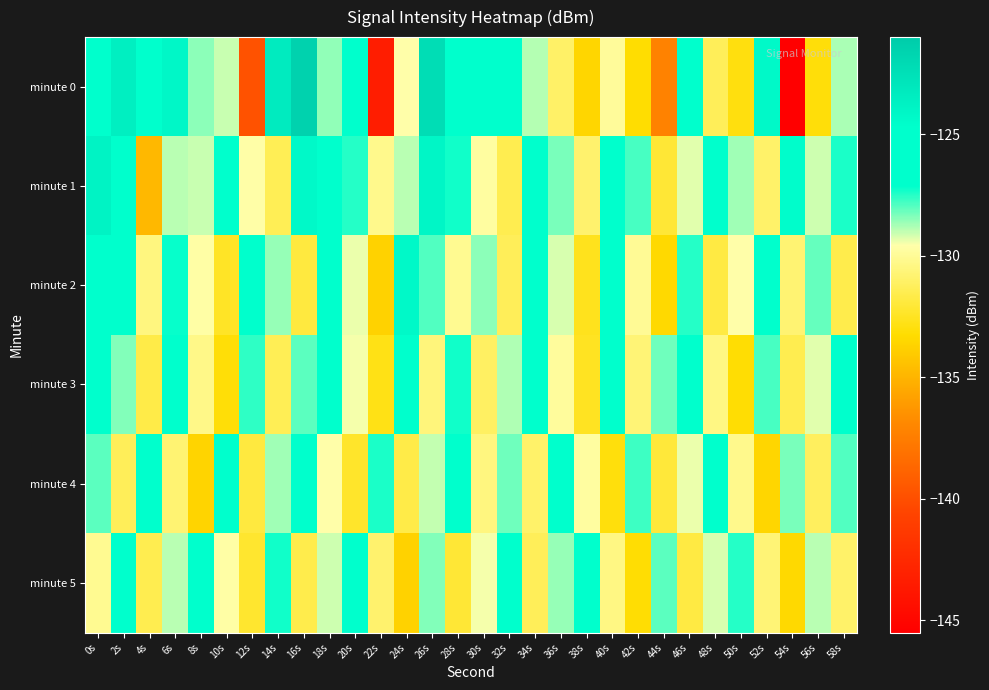

What is the spread (max minus min) of values at 44s?

9.2